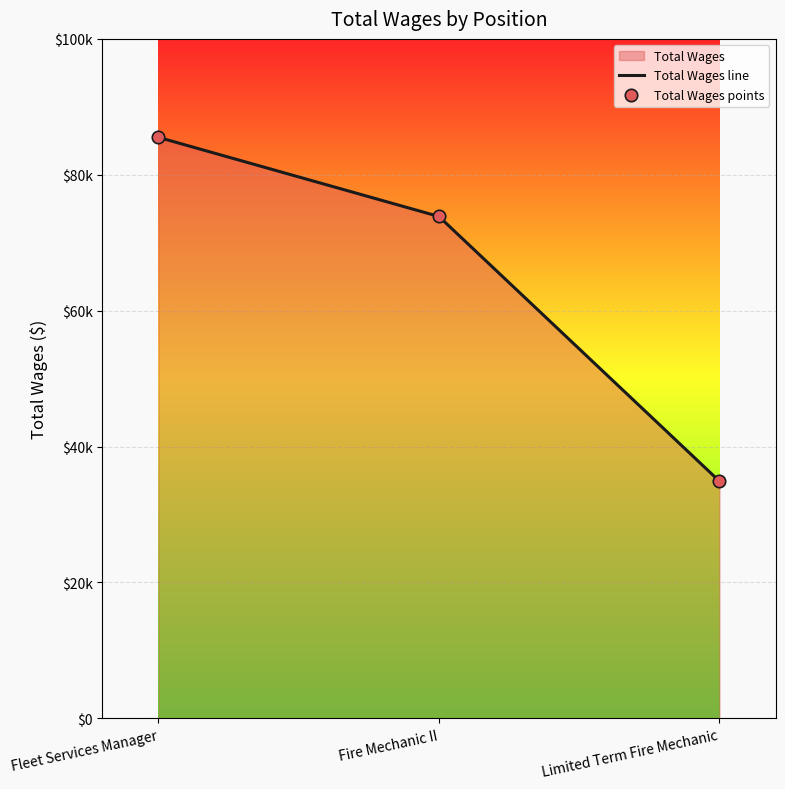

At how many categories does at least one series exceed 72677?

2